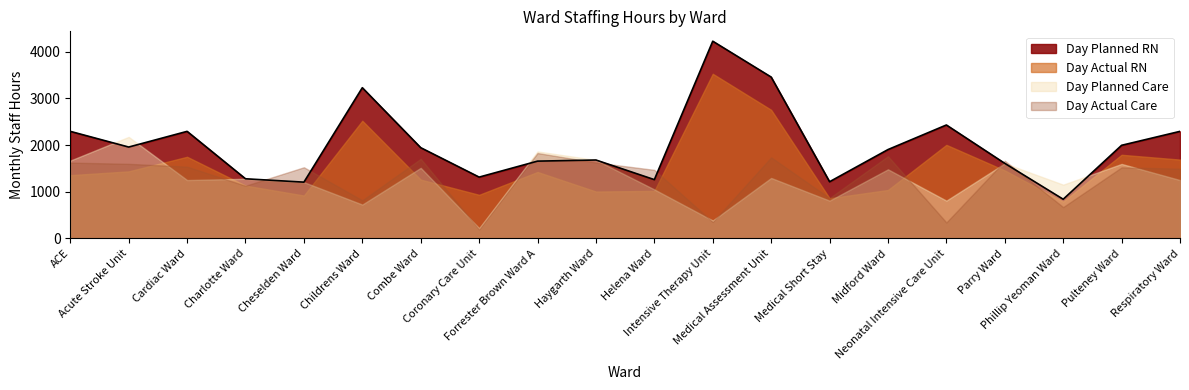

The value of Day Planned RN at Intensive Therapy Unit is 1236.9. True or false?

False